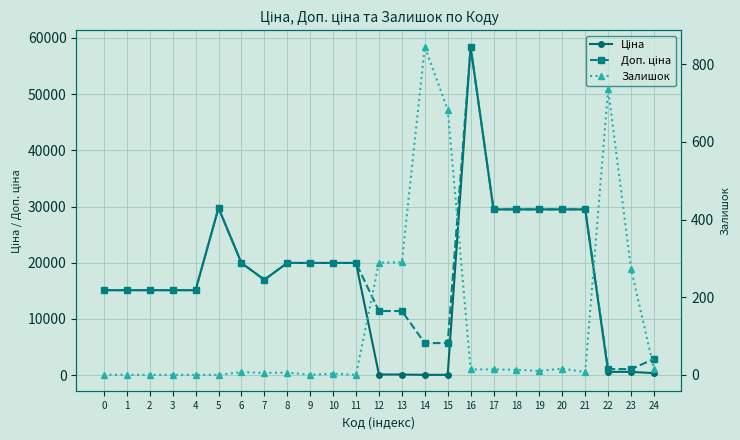

In Залишок, how many points are lower than both neighbors (excluding endpoints)?

5